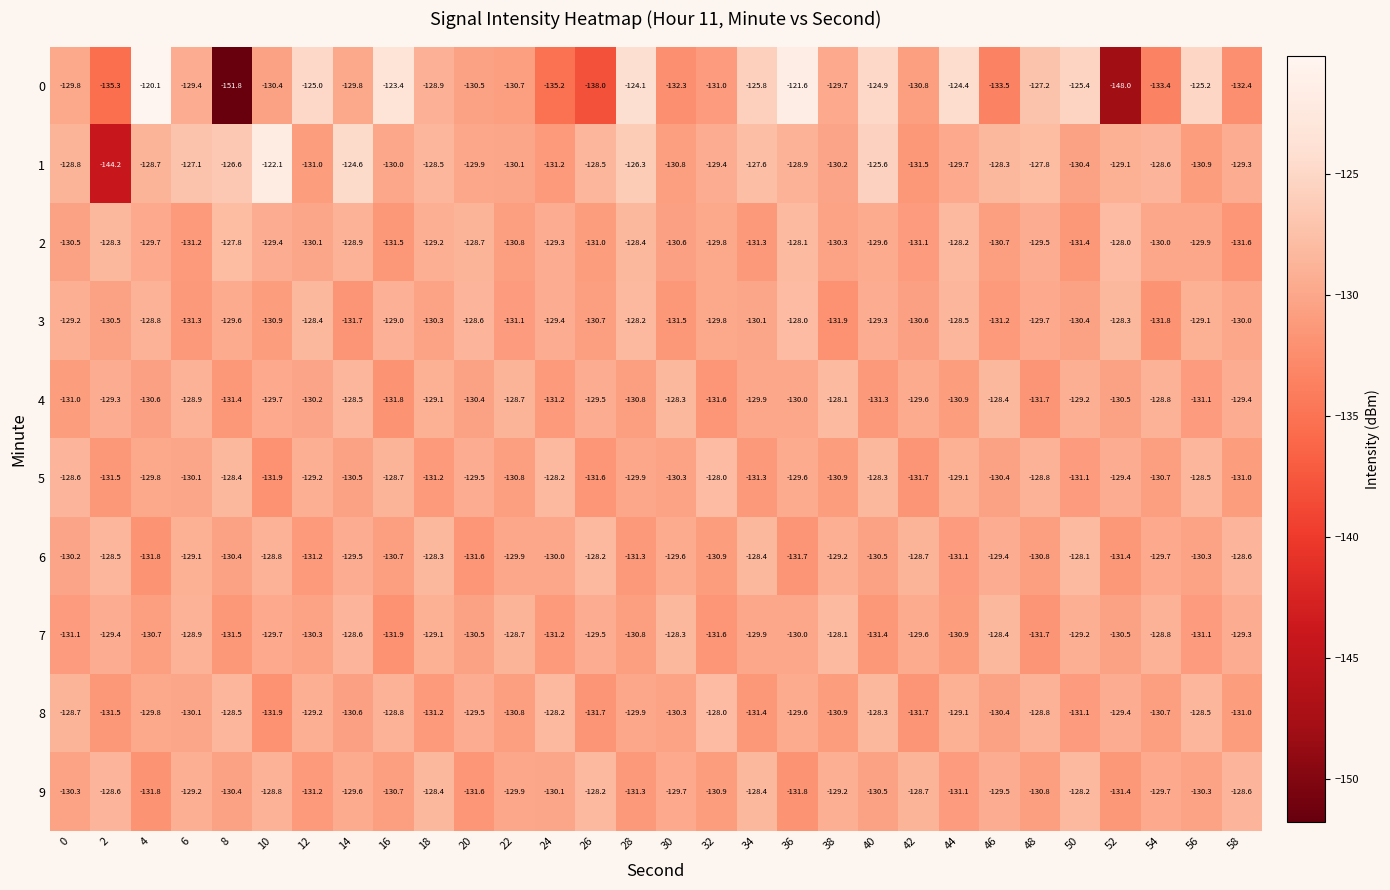

What is the difference between the second highest and minimum values in the 5 series?

3.7